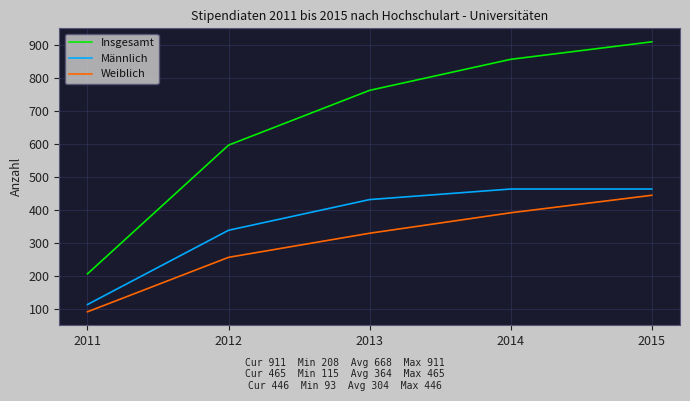

At which label is Insgesamt closest to 559?

2012